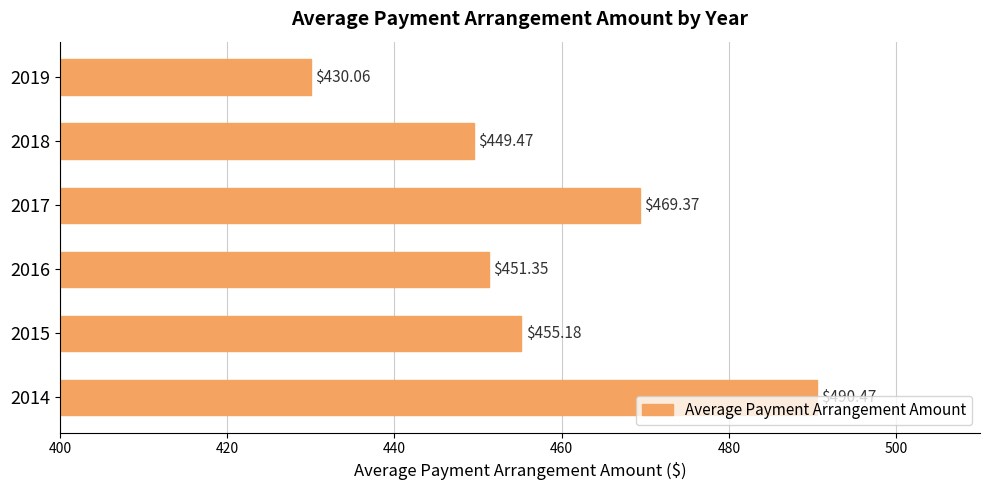

Rank the categories by value from highest to lowest.

2014, 2017, 2015, 2016, 2018, 2019